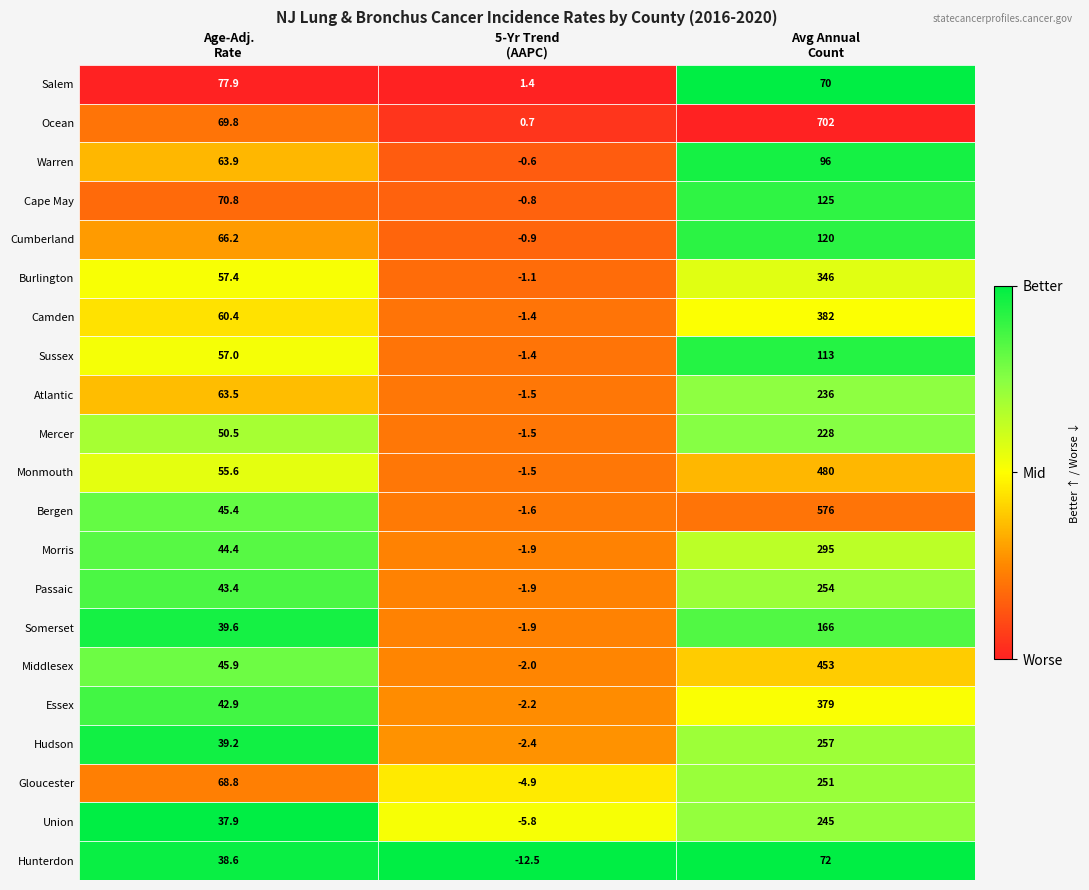

Which series has the widest spread of values?

Ocean